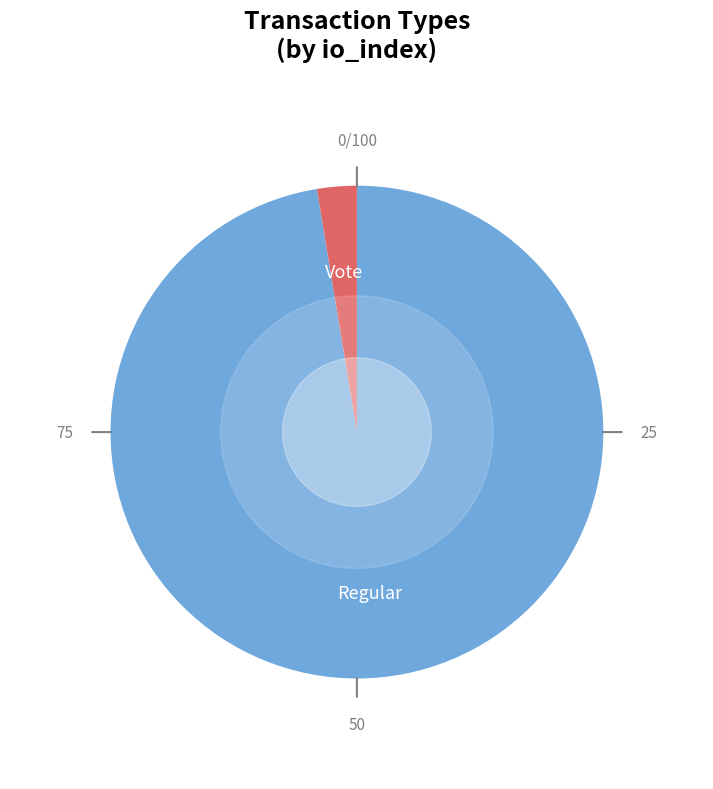

Does any single category account for the majority?

Yes